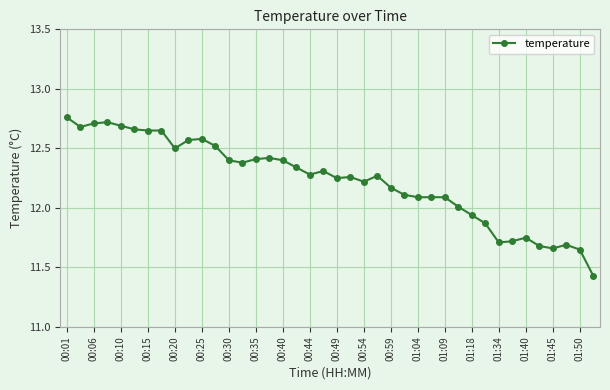

What is the value of the 27th point from the left?

12.1